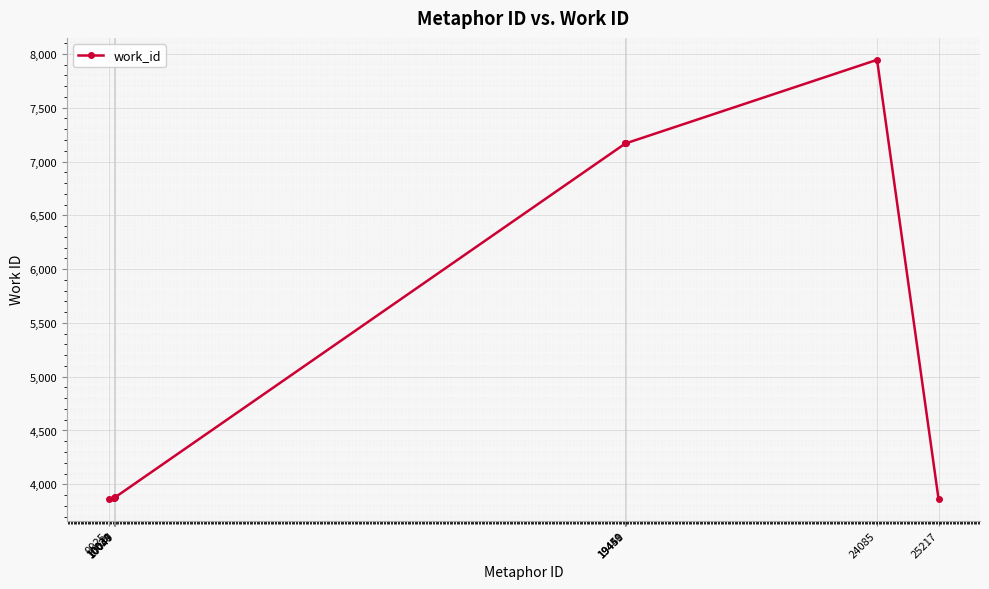

True or false: the data has more than 1 interior local peaks.

True